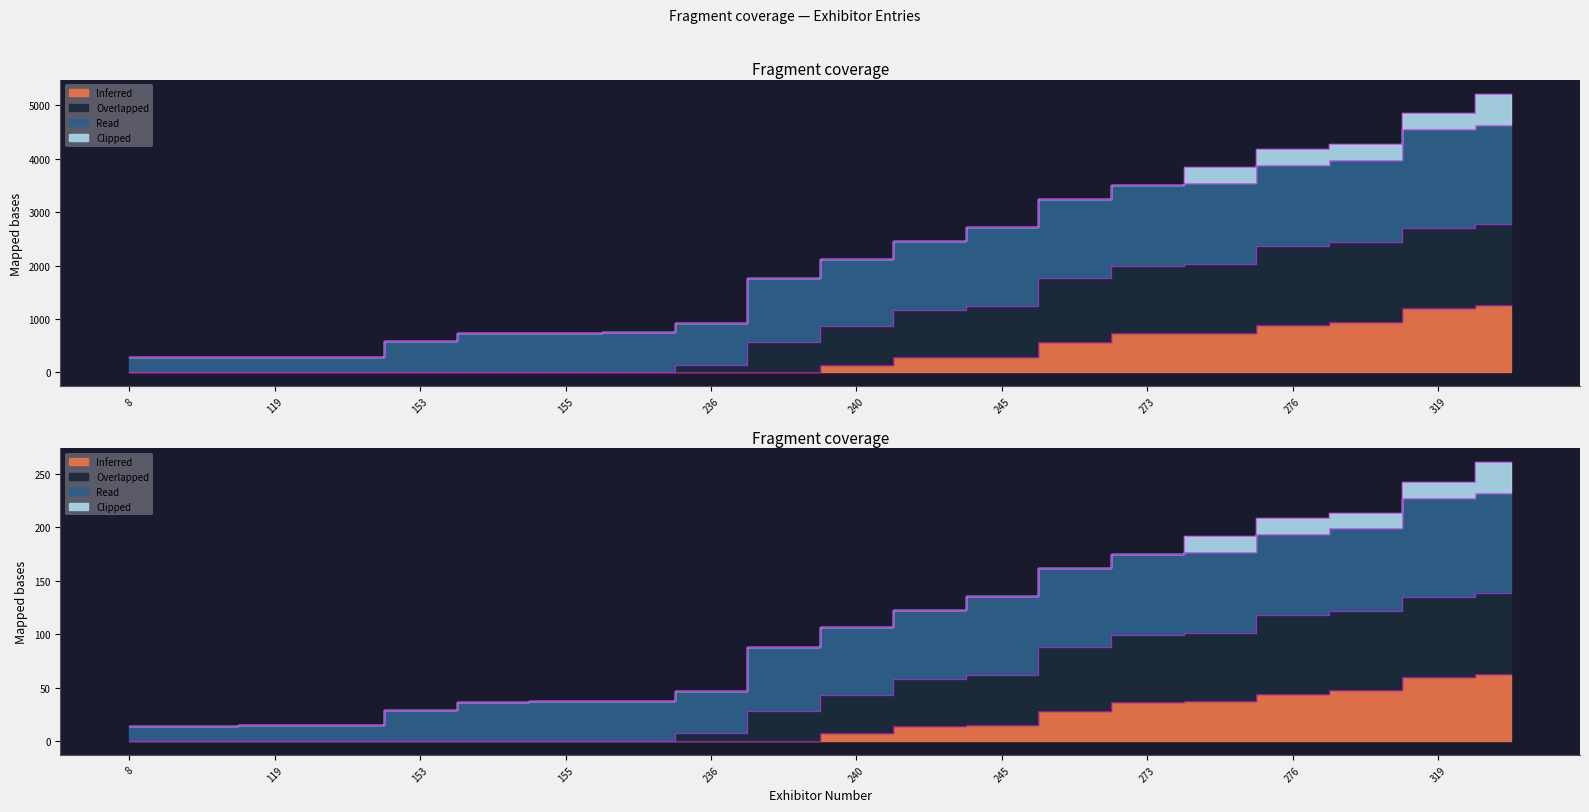

Which has a higher value, 240 or 236?

240